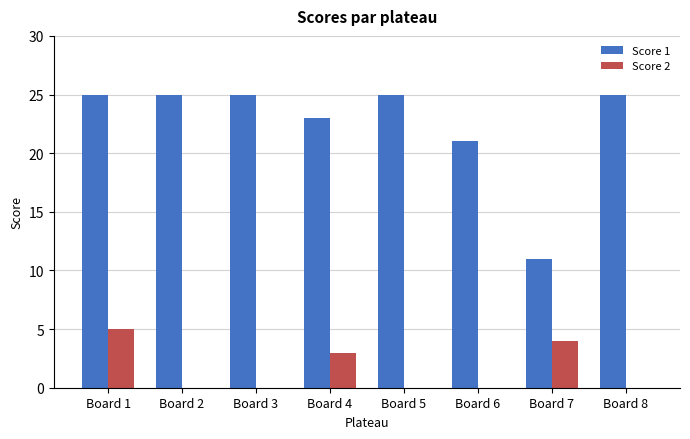

Is it true that Score 2 equals 4 at Board 7?

True